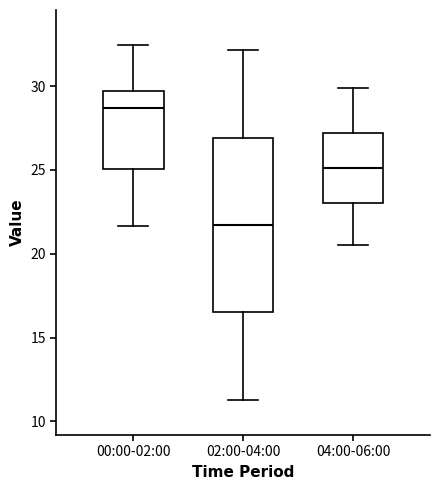

Reading left to right, read every box against the y-axis: the position of its median line, the range the box covers, and the ends of its whiskers. The values are not printed on the chart, so give them approximately, as read against the axis.

00:00-02:00: median 28.5, box 25.0 to 29.5, whiskers 21.5 to 32.5
02:00-04:00: median 21.5, box 16.5 to 27.0, whiskers 11.5 to 32.0
04:00-06:00: median 25.0, box 23.0 to 27.0, whiskers 20.5 to 30.0